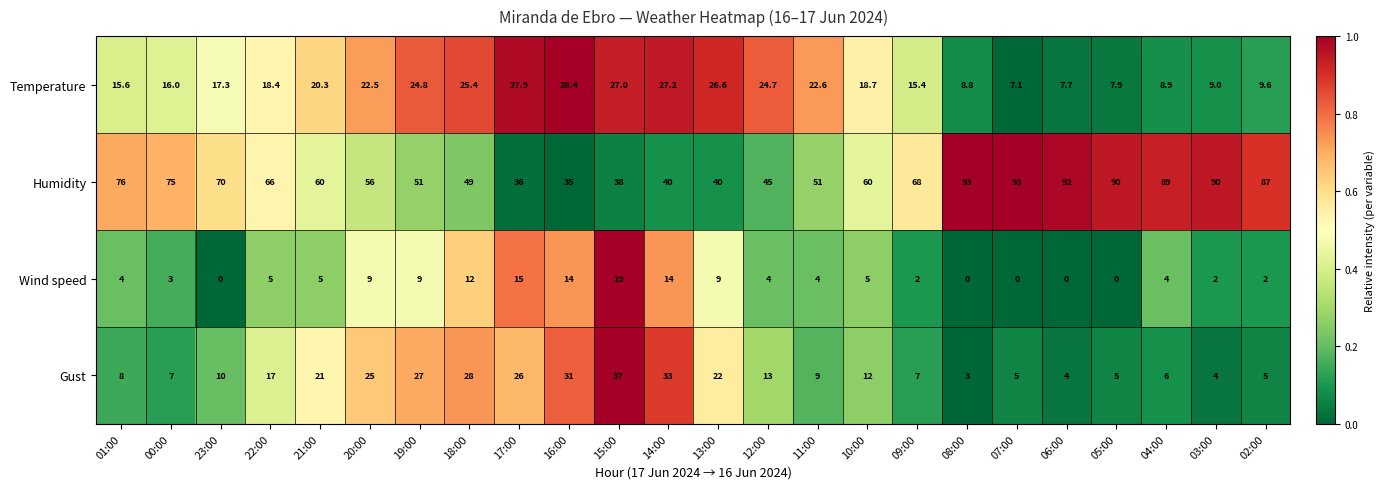

What is the average value of the Temperature series?

18.2